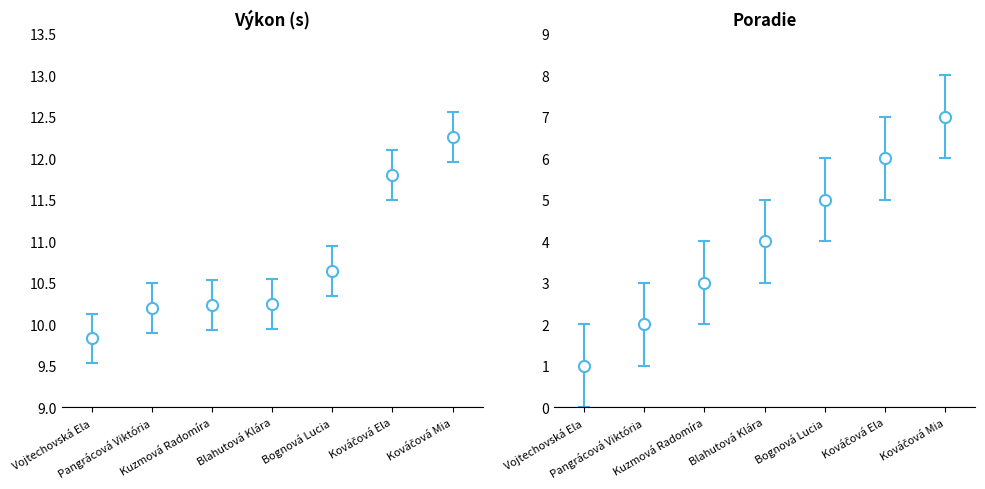

List the series in order of their overall mean, highest first.

Výkon, Poradie